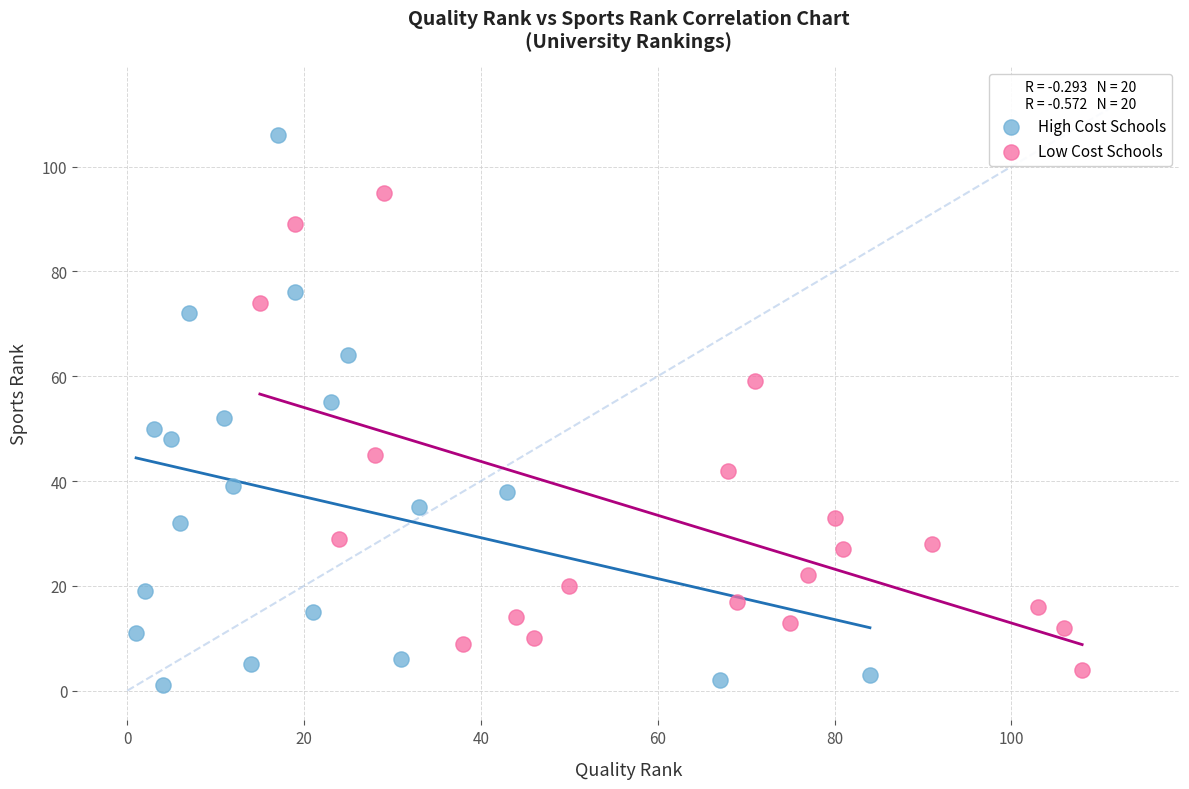

Which series contains the highest Y value?

High Cost Schools